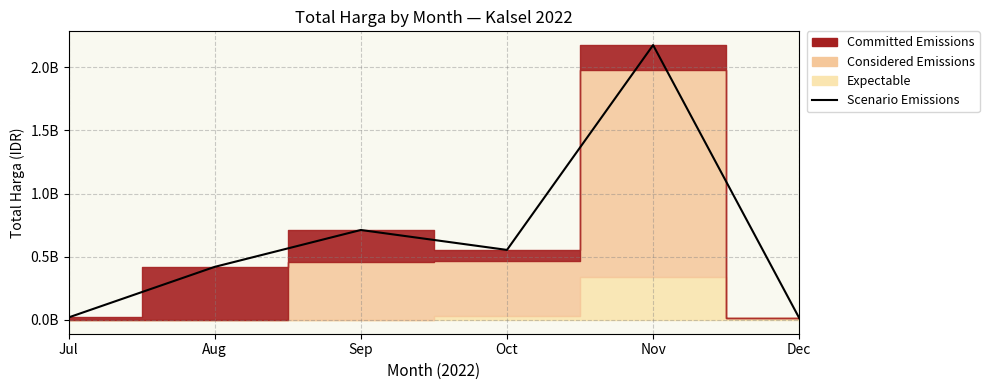

Between Sep and Aug, which is larger?

Sep